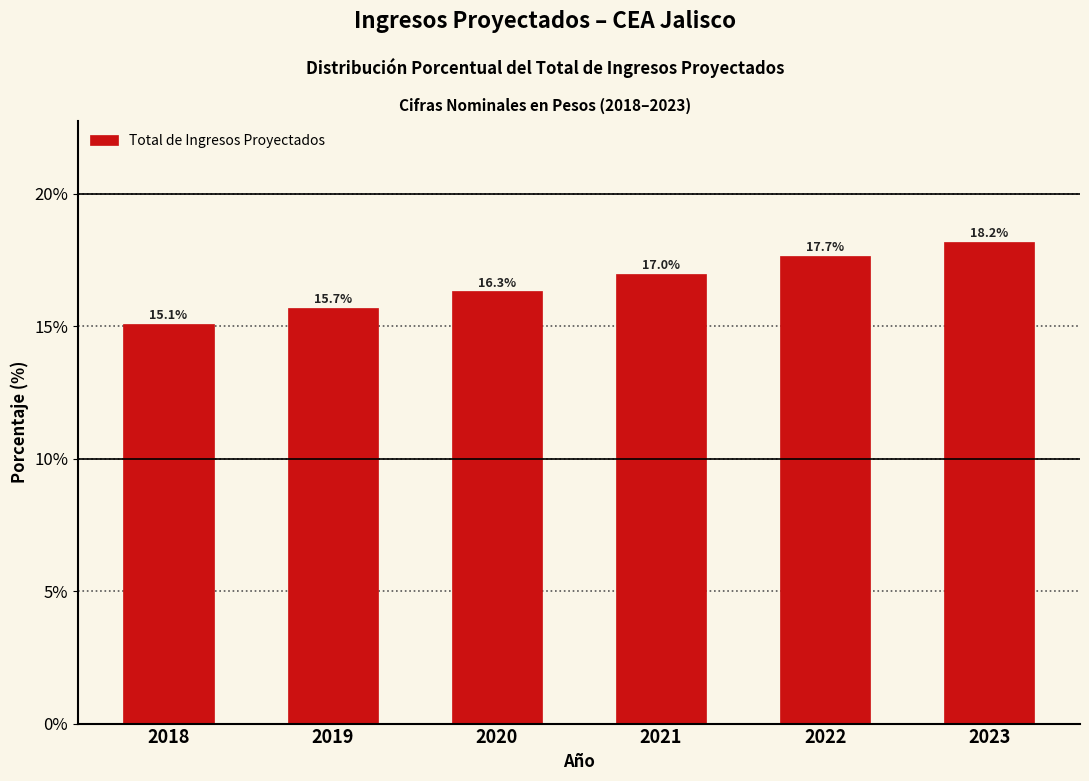

Reading left to right, what are all the values shown in this chart?

15.1	15.7	16.3	17.0	17.7	18.2